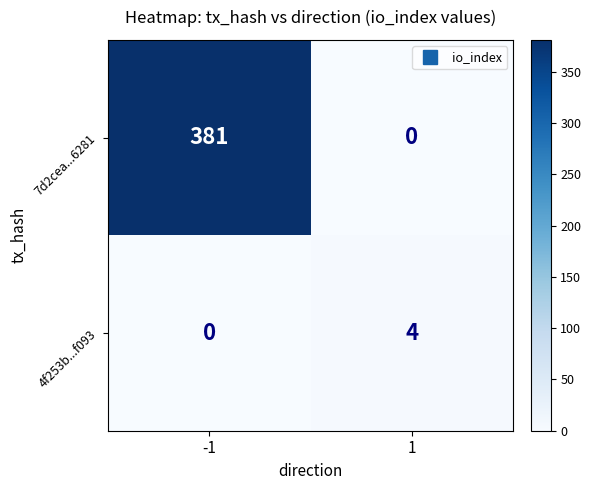

What is the sum of all 4f253b...f093 values?

4